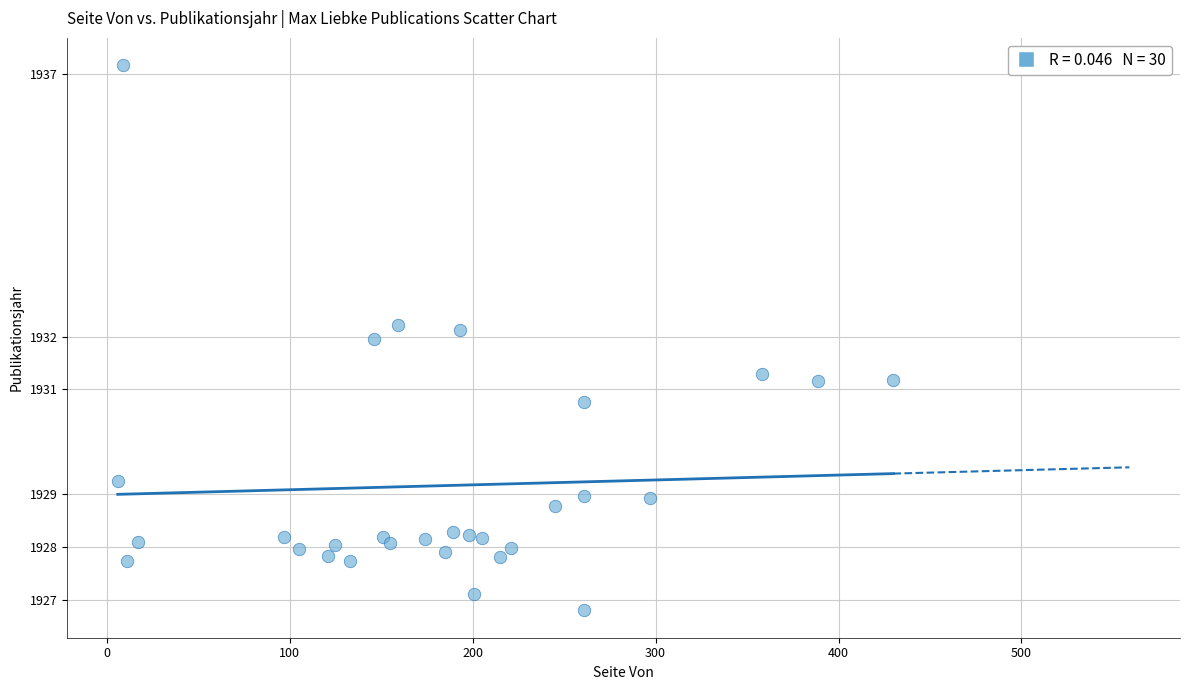

What is the range of X values (max minus min)?

424.0